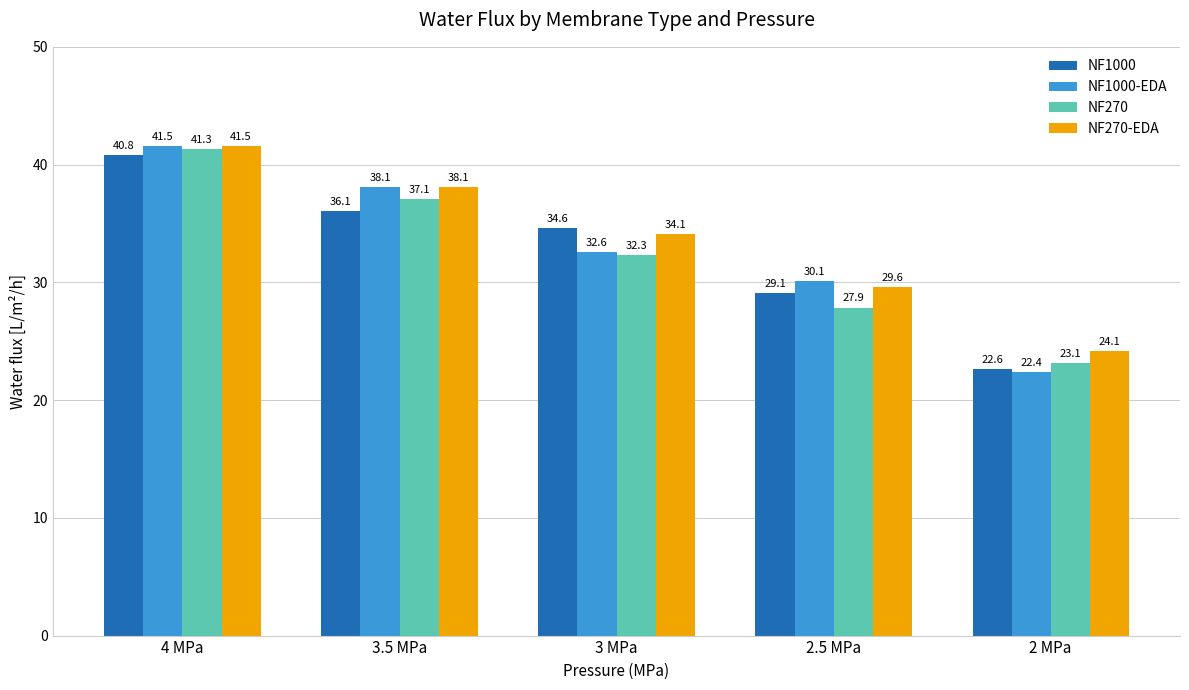

Rank the categories by NF1000 value from highest to lowest.

4 MPa, 3.5 MPa, 3 MPa, 2.5 MPa, 2 MPa